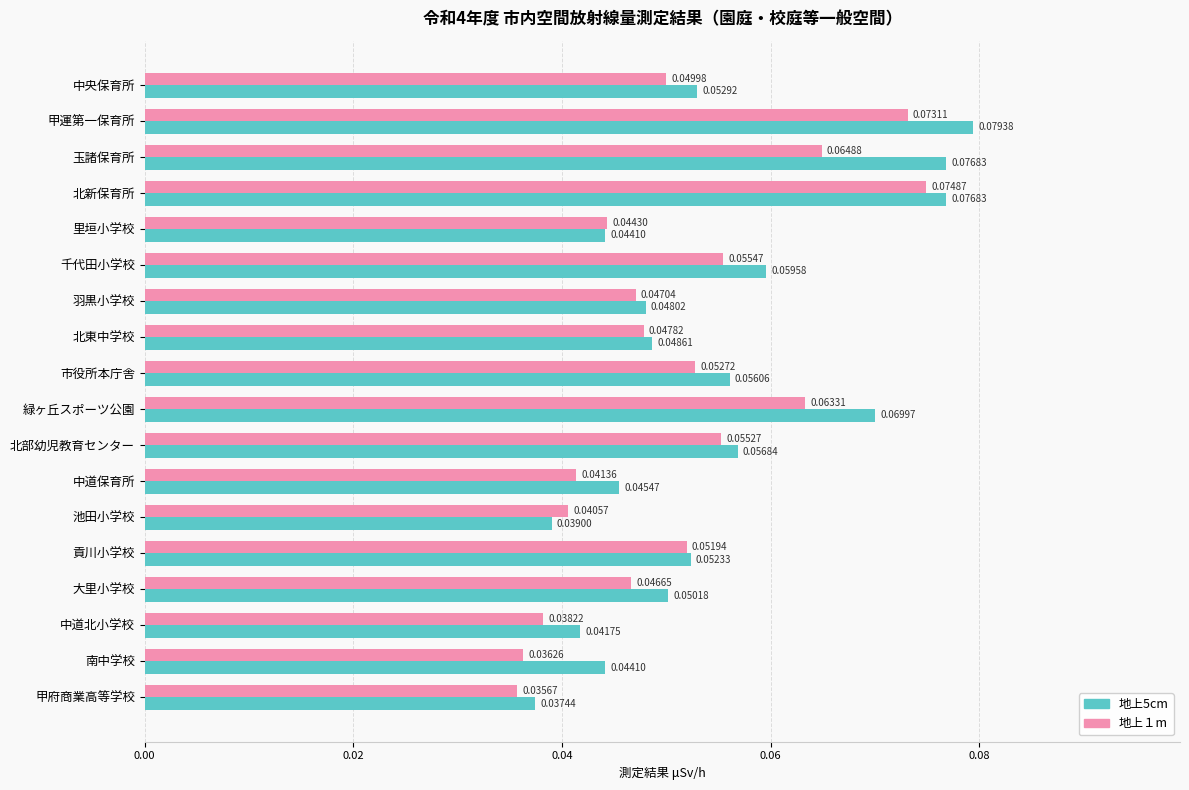

What are all the series names shown in the legend?

地上5cm, 地上１m